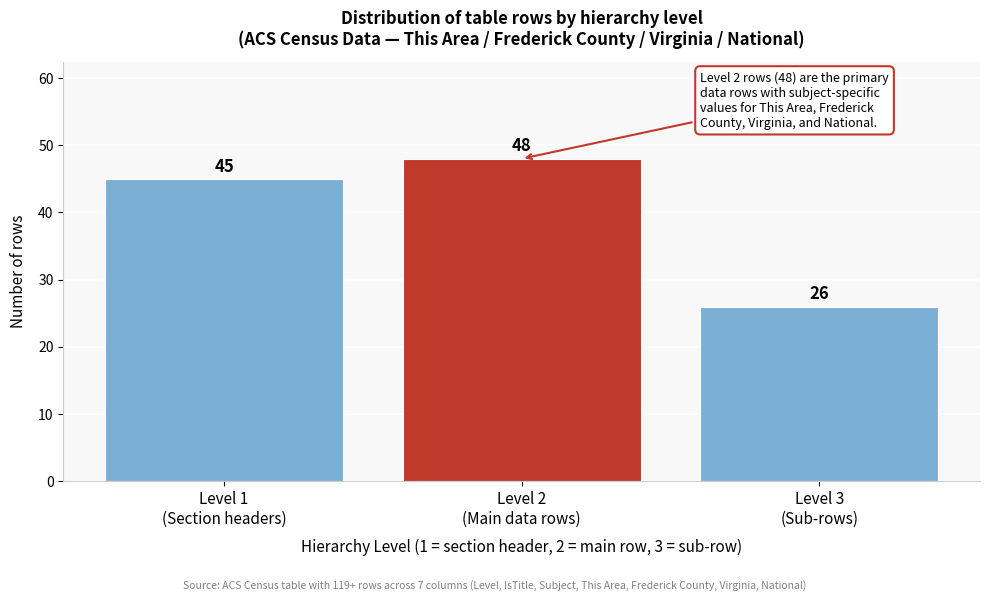

Reading left to right, list all the values displayed in this chart.

45	48	26